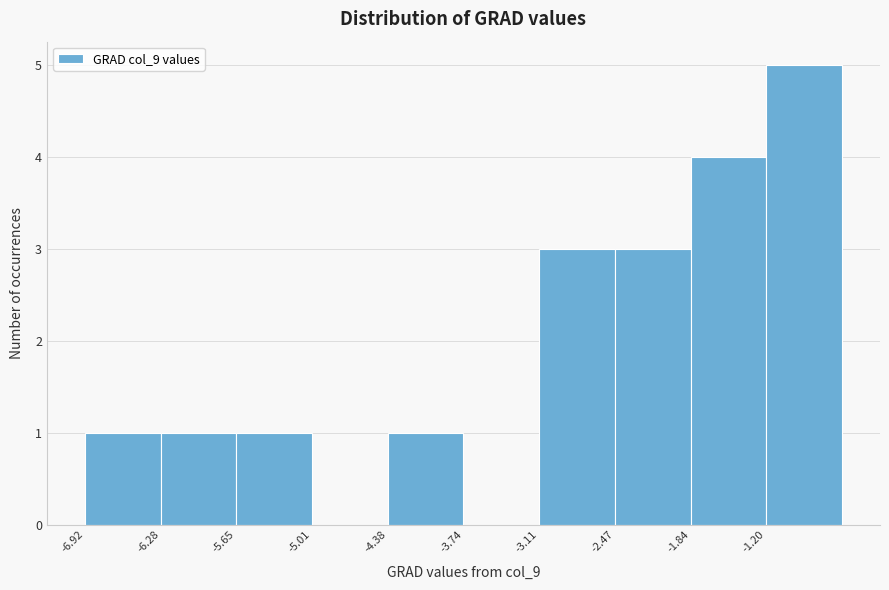

How tall is the bar that spans -5.6 to -5.0 on the x-axis? Neither the bar edges nor the heights are printed on the chart, so give them approximately, as read against the axes.

1